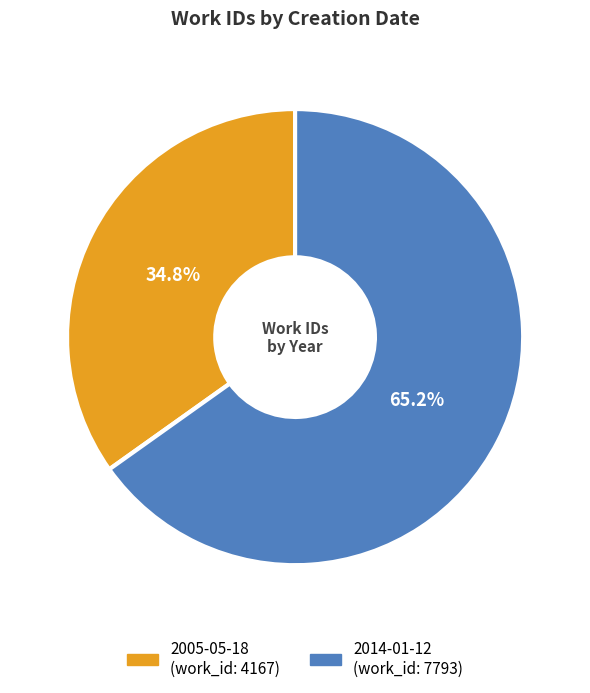

How many slices are in this pie chart?

2